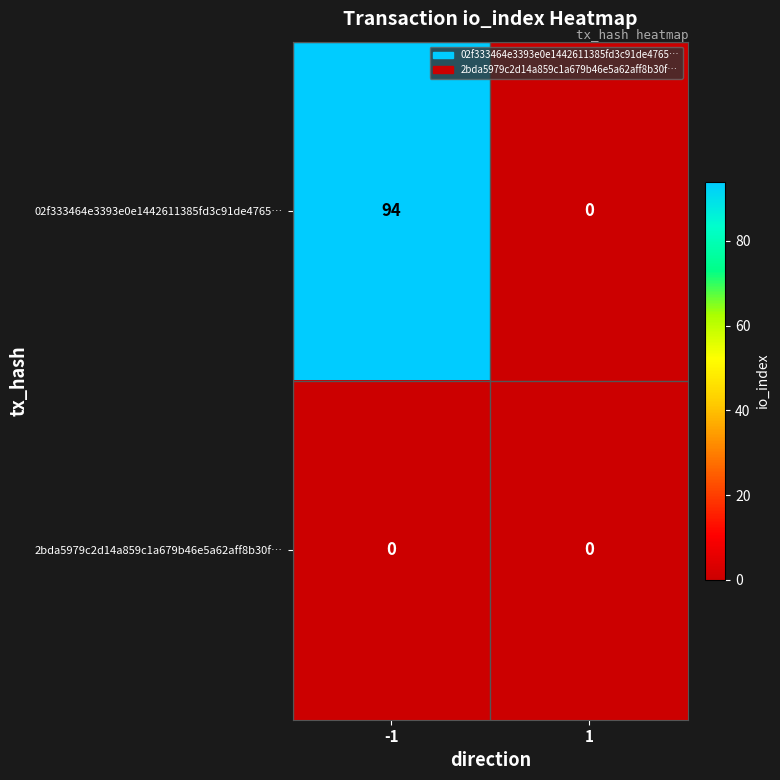

Count the number of categories in the chart.

2